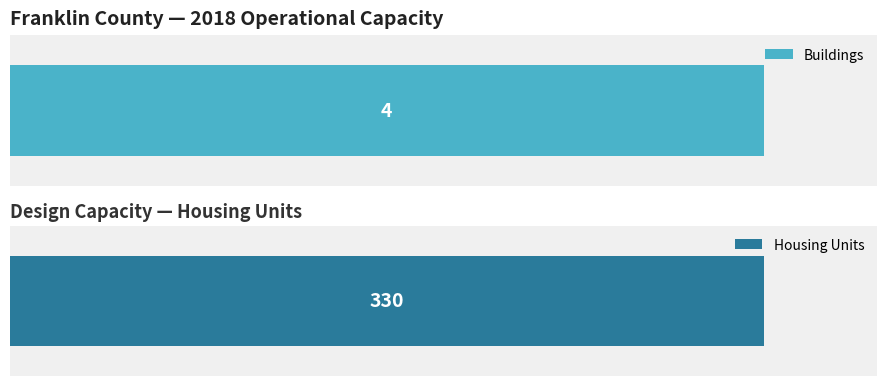

What is the difference between the values at Design Capacity Housing Units and Number of Buildings?

326